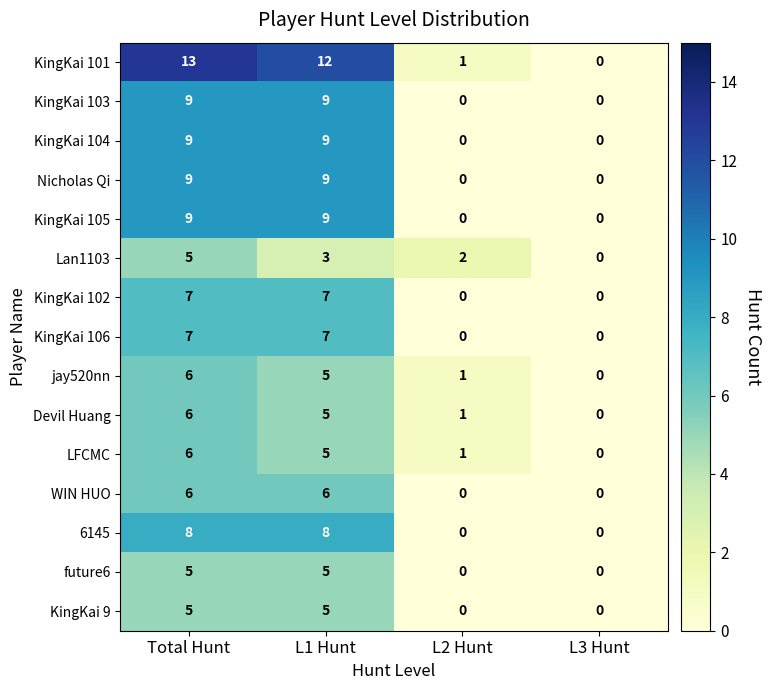

True or false: jay520nn has a value of 10 at Total Hunt.

False